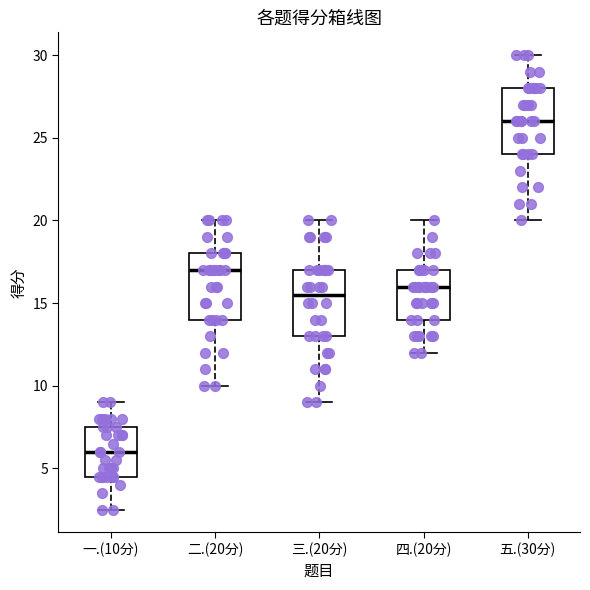

Where does the upper whisker of the box for 三.(20分) end on the y-axis? The values are not printed on the chart, so give them approximately, as read against the axis.

20.0